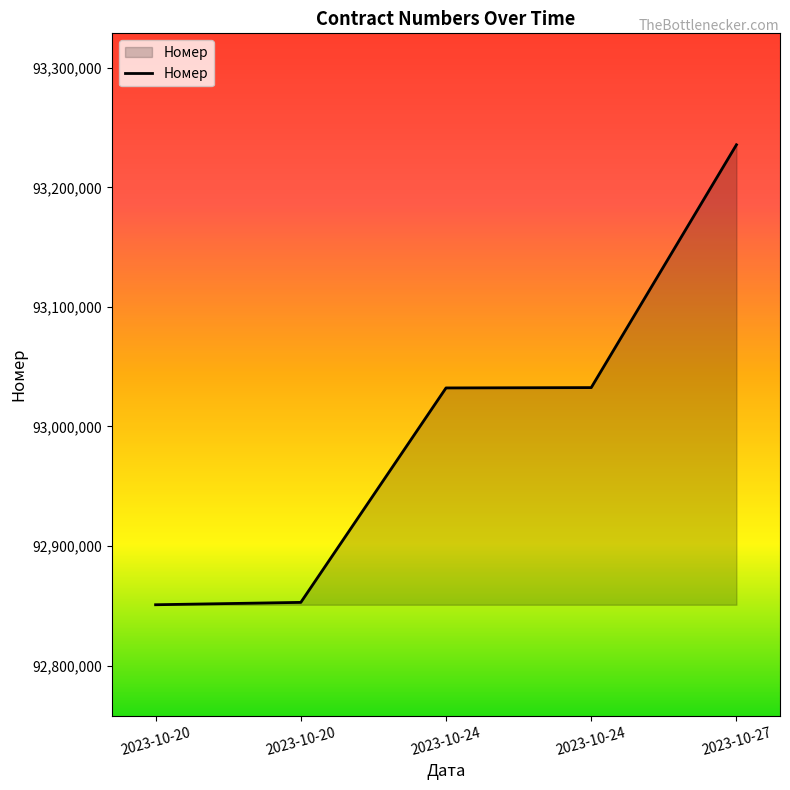

How many distinct data groups are displayed?

1